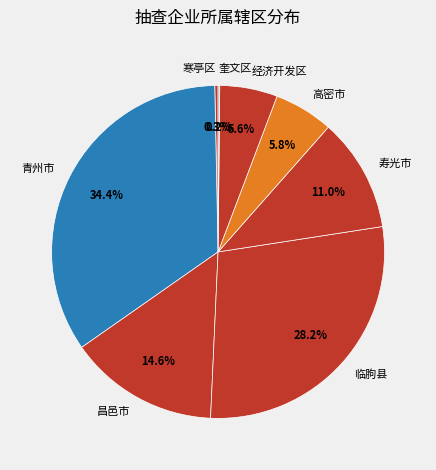

Which category has the biggest portion of the pie?

青州市